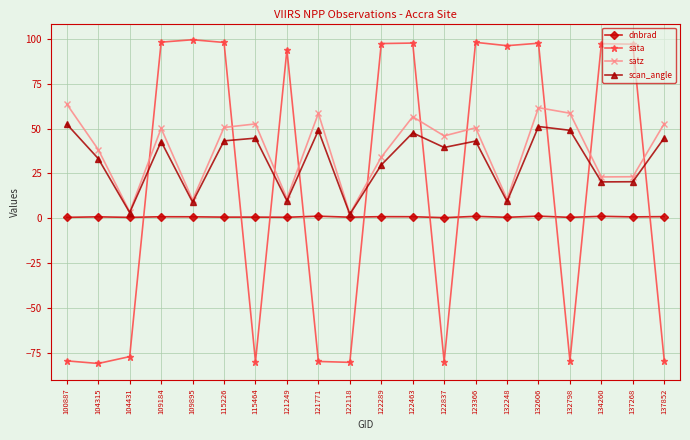

True or false: satz and dnbrad cross at least once.

False